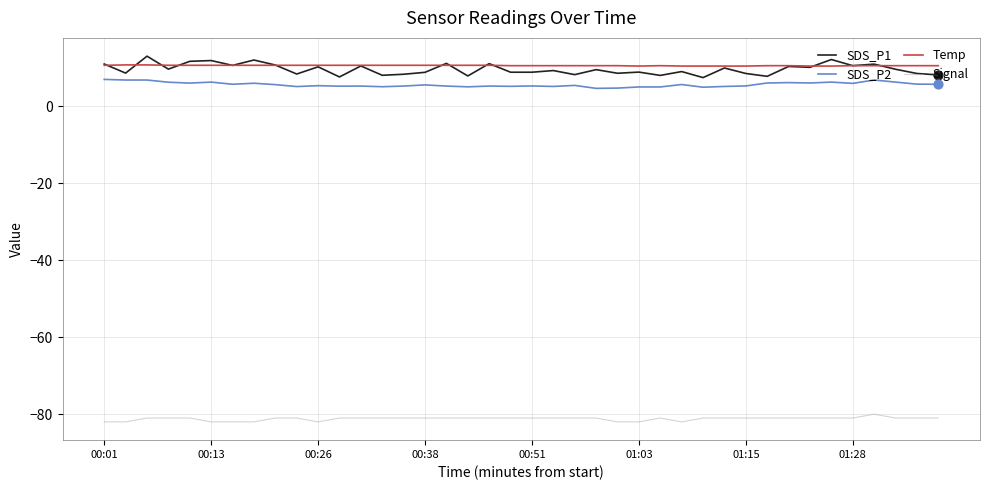

Which series has the largest range (max minus min)?

SDS_P1